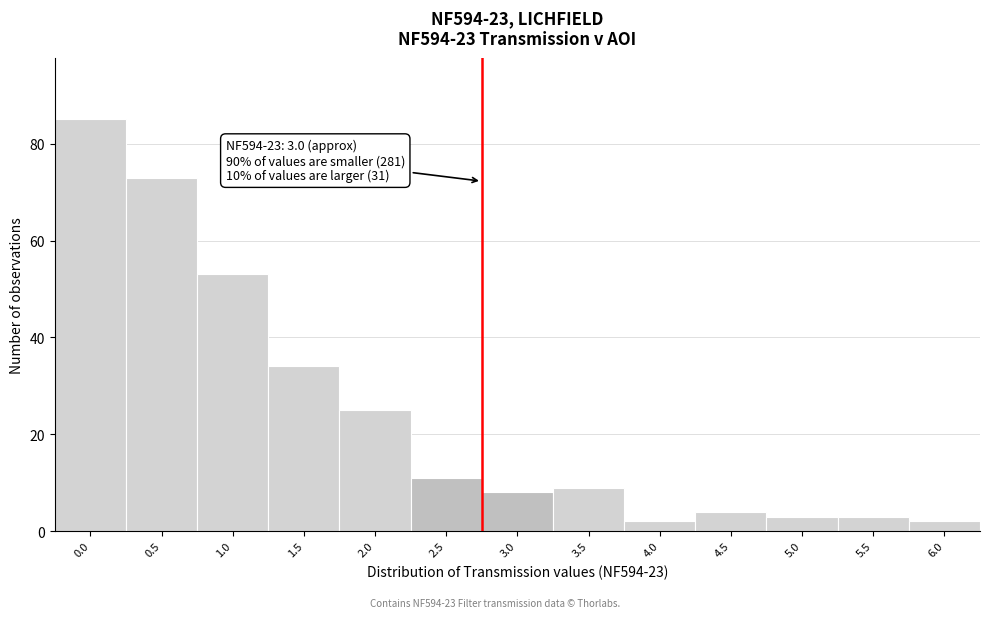

Reading left to right, extract all data points from this chart.

85	73	53	34	25	11	8	9	2	4	3	3	2